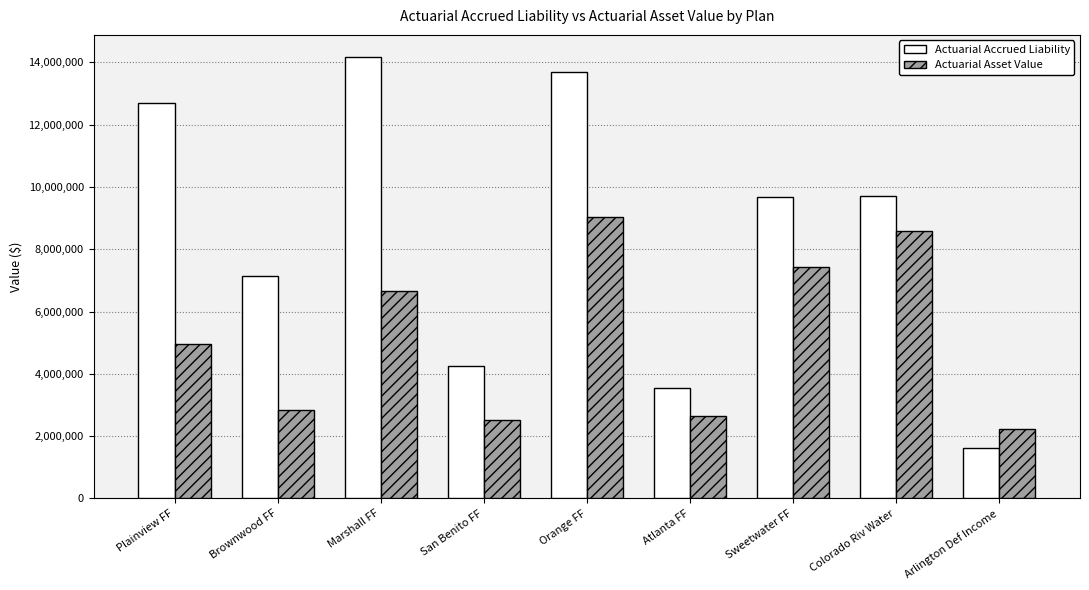

What is the difference between the highest and lowest values at San Benito FF?

1719561